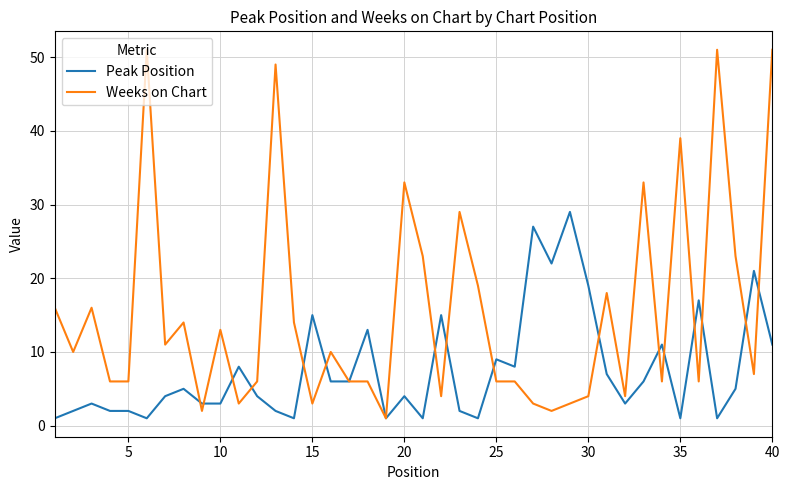

True or false: Peak Position and Weeks on Chart cross at least once.

True